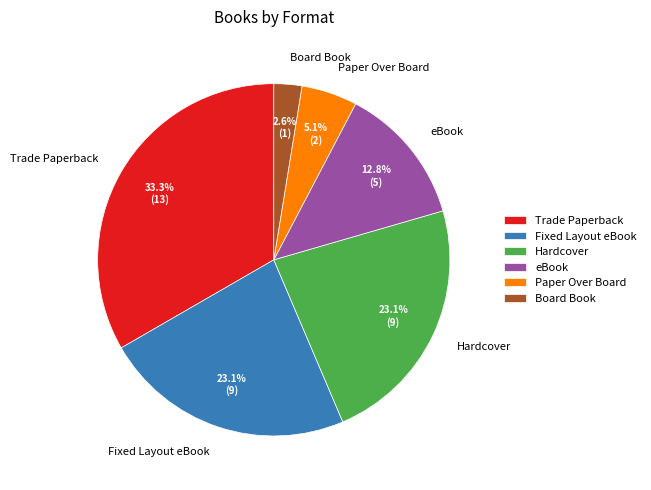

How many segments does this pie chart have?

6